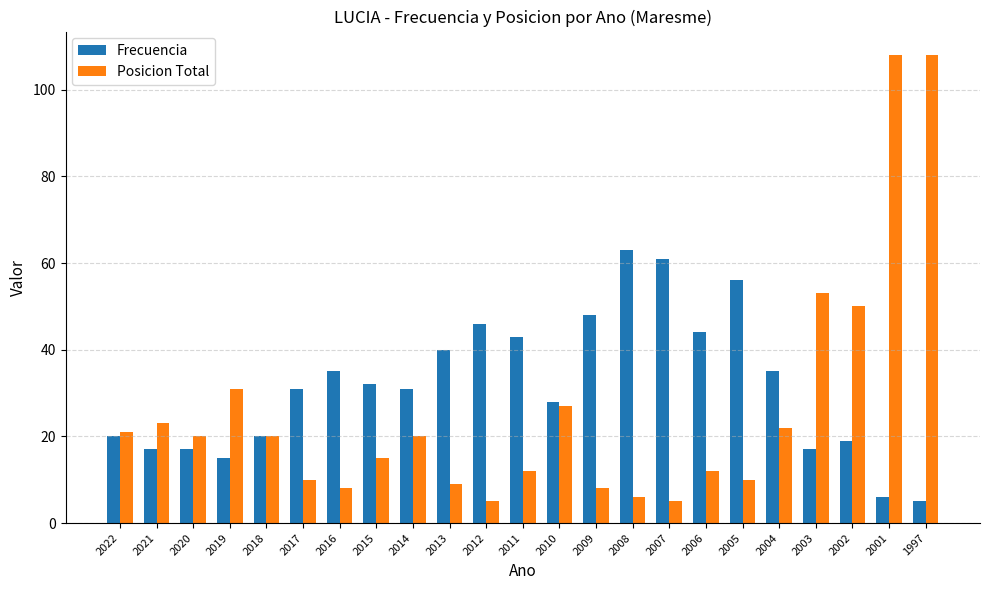

Where does the Posicion Total series first go above 20?

2022